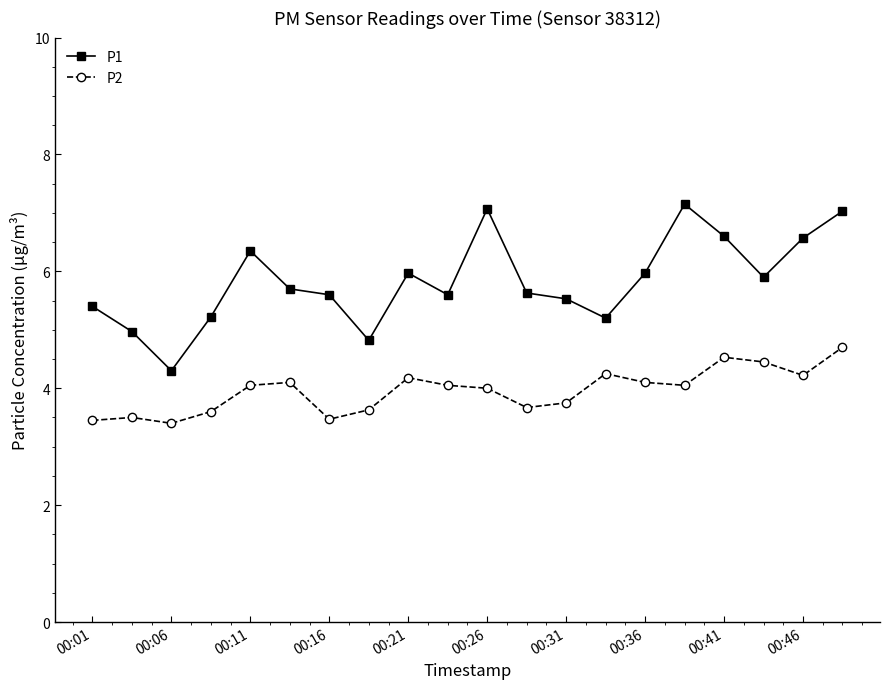

What is the sum of all P2 values?

79.2